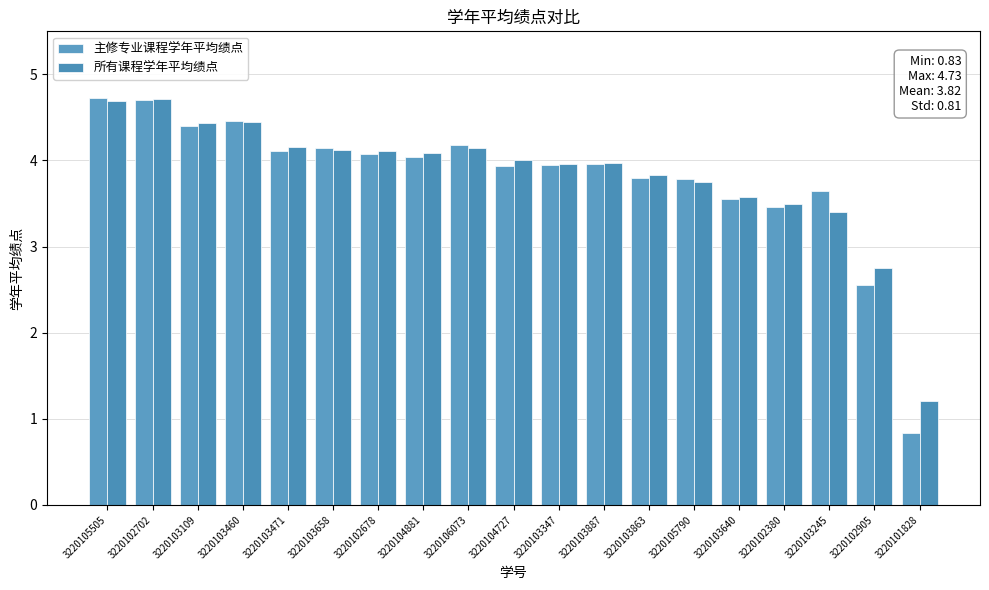

How many groups of bars are there?

19